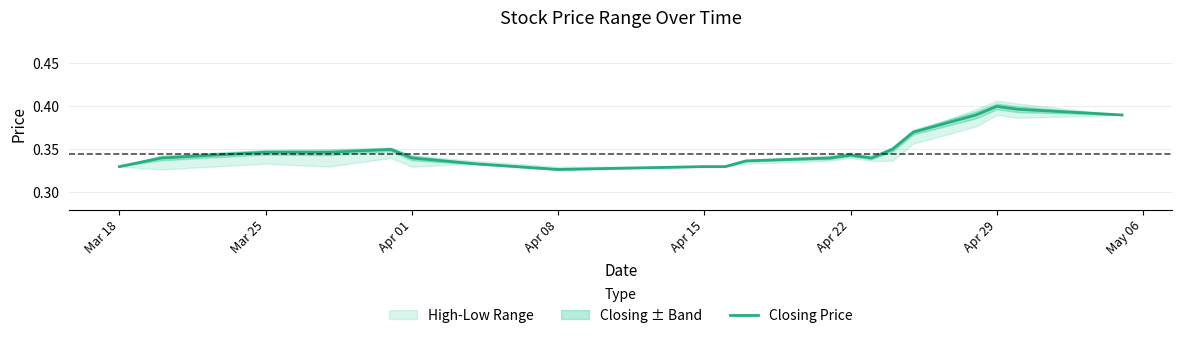

The Closing Price series shows 0.5 at Apr 15. True or false?

False